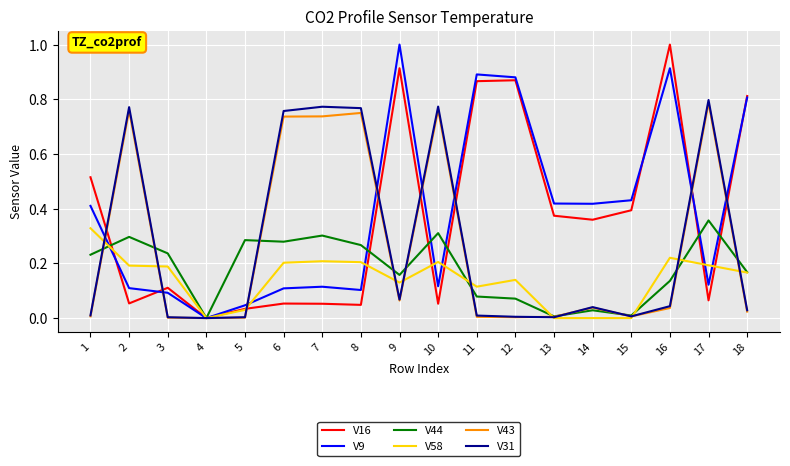

True or false: V31 and V16 cross at least once.

True